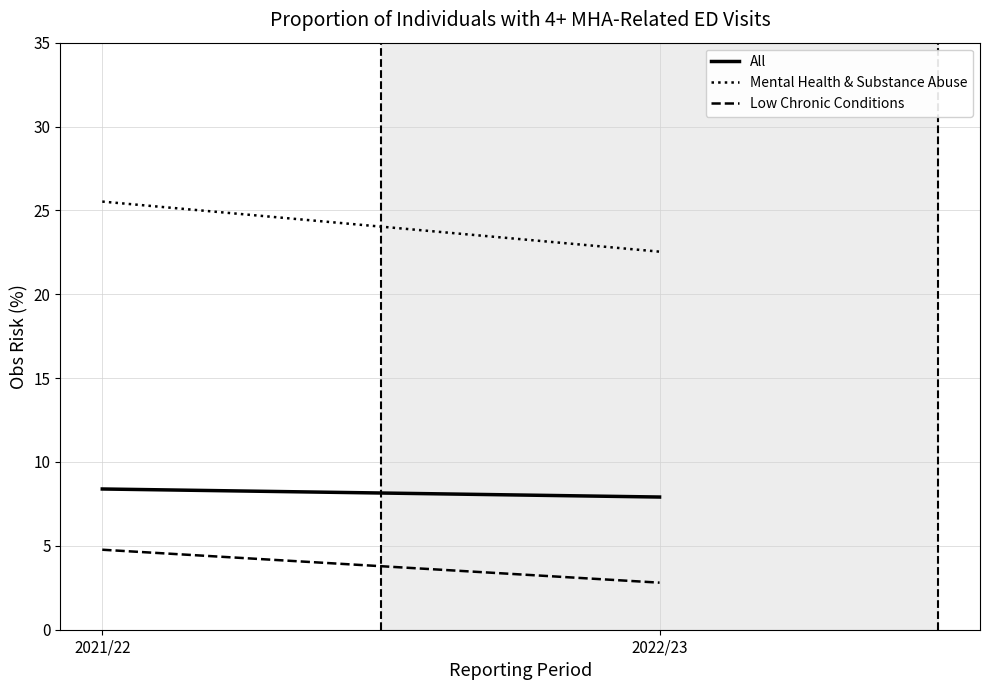

List the labels in order of Low Chronic Conditions value, smallest first.

2022/23, 2021/22